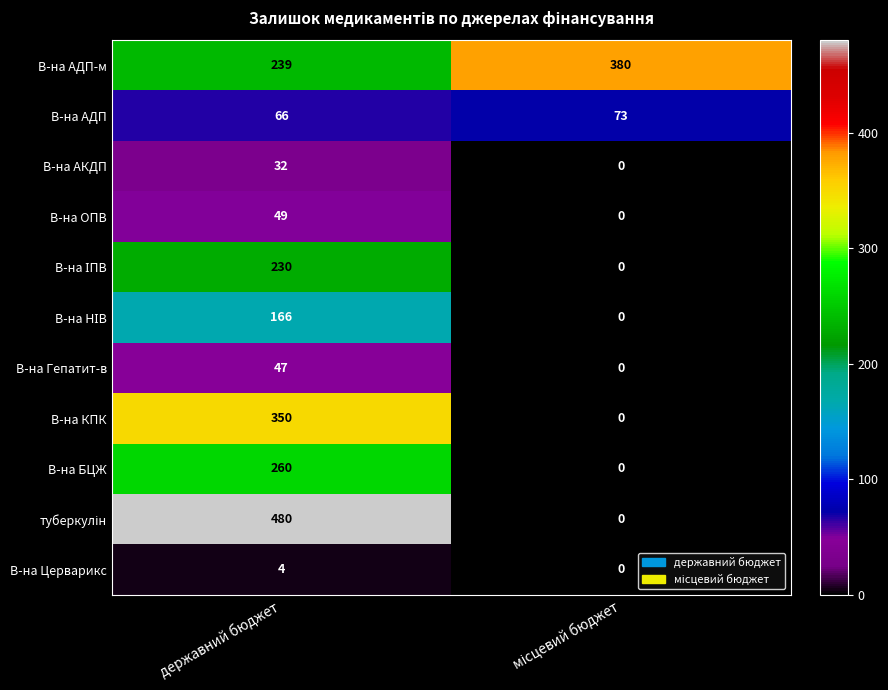

What is the average value of the В-на АДП series?

70